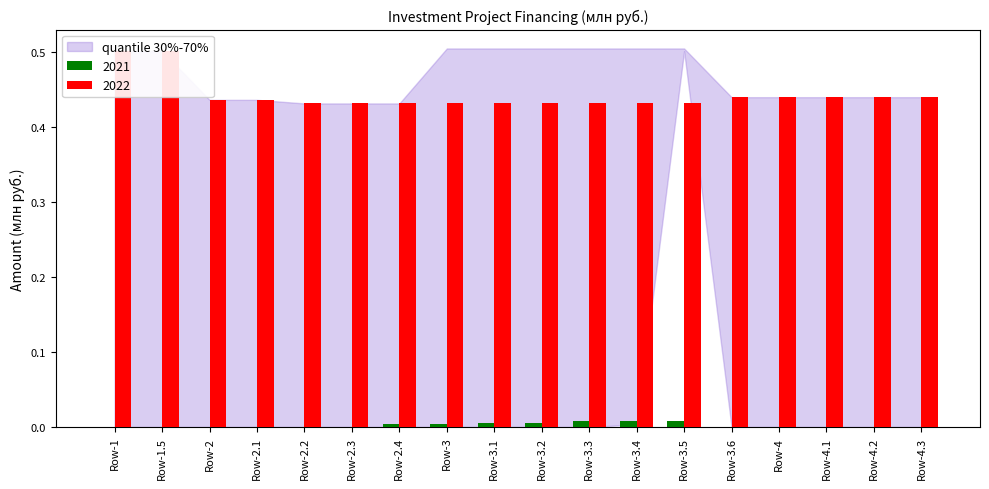

At which category is the sum across all series the highest?

Row-1